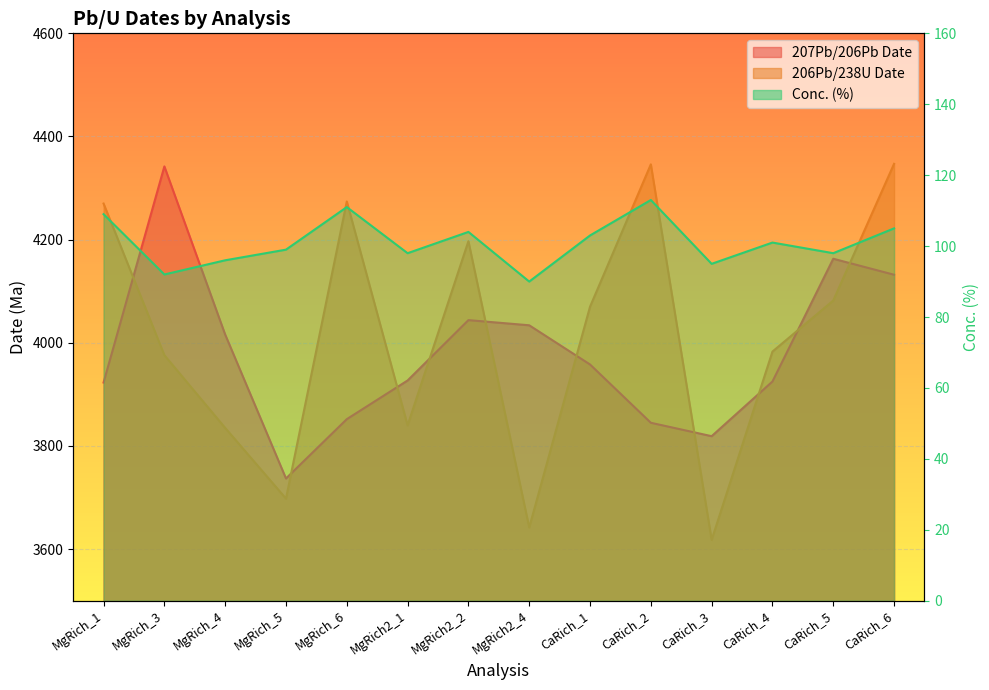

Where does the 206Pb/238U Date series first go above 4070?

MgRich_1